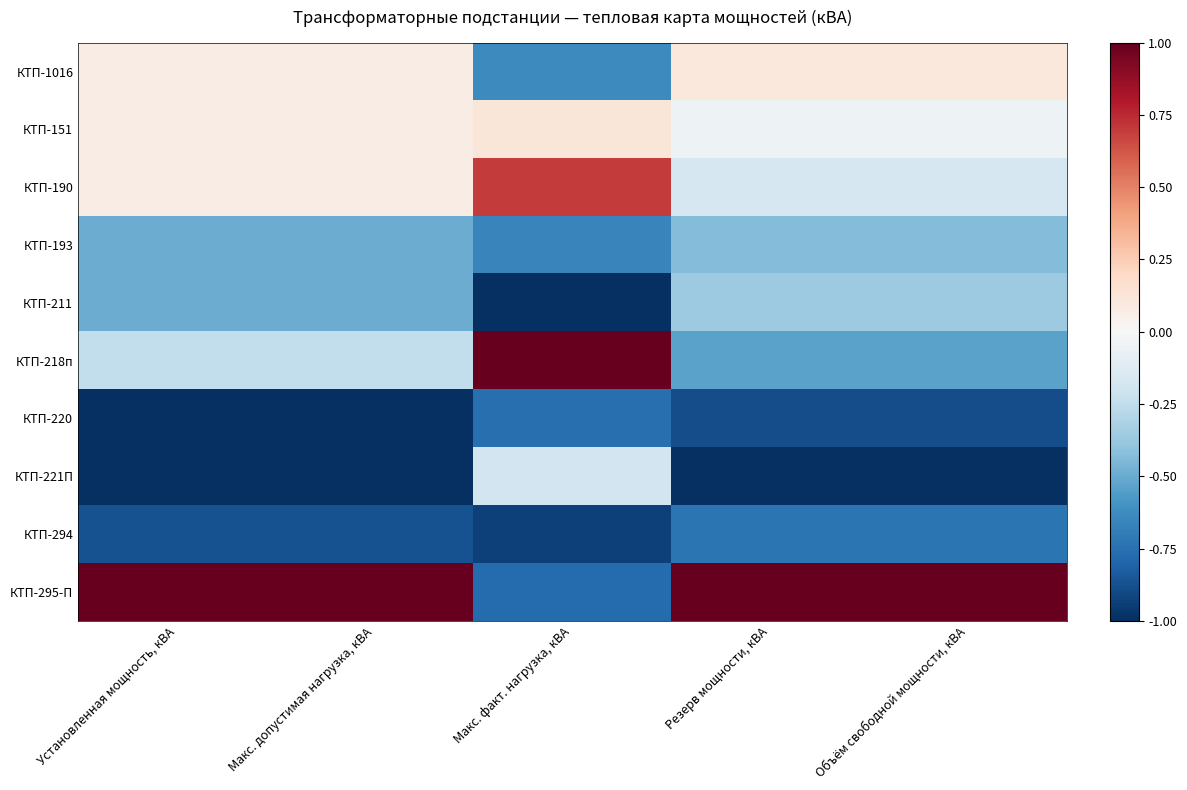

List the series in order of their peak value, lowest first.

КТП-220, КТП-294, КТП-193, КТП-211, КТП-221П, КТП-1016, КТП-151, КТП-190, КТП-218п, КТП-295-П